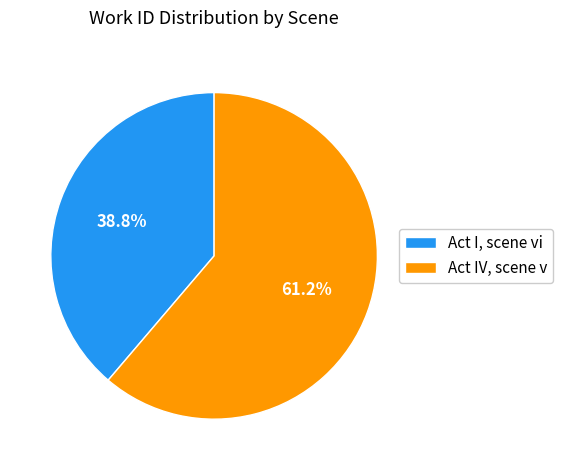

What is the smallest slice in the pie chart?

Act I, scene vi